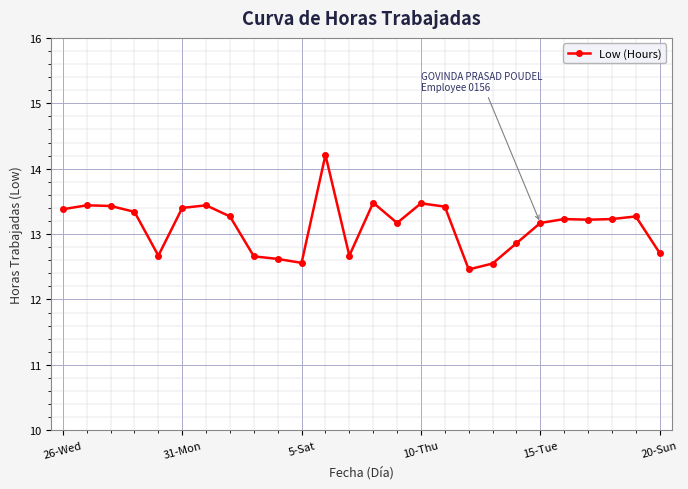

What is the value of the 16th point from the left?

13.5